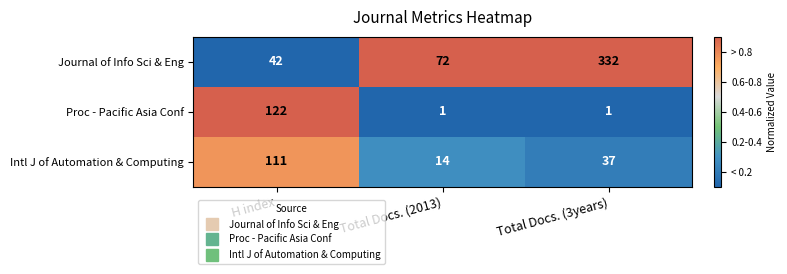

How many series are shown in this chart?

3